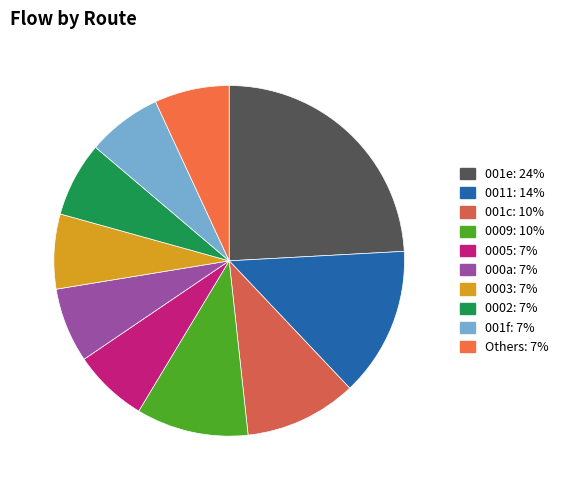

How many segments does this pie chart have?

10